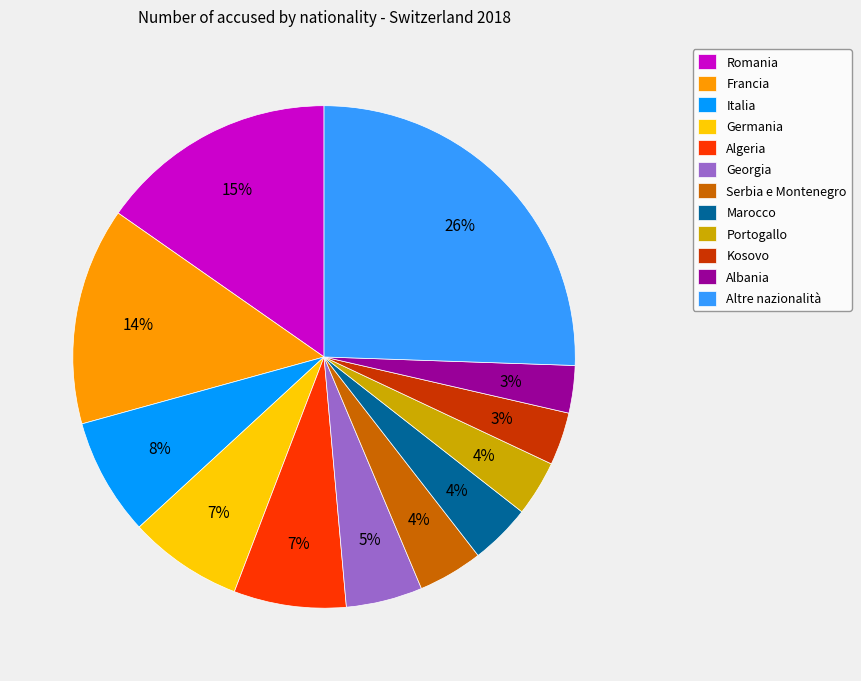

True or false: Marocco accounts for 4% of the total.

True